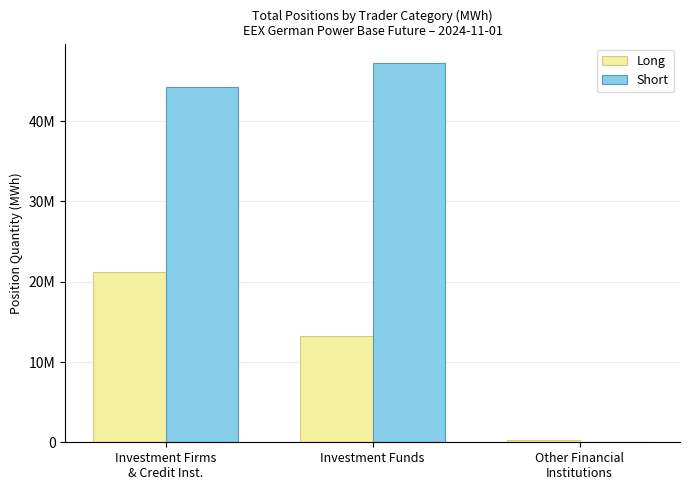

What are all the series names shown in the legend?

Long, Short